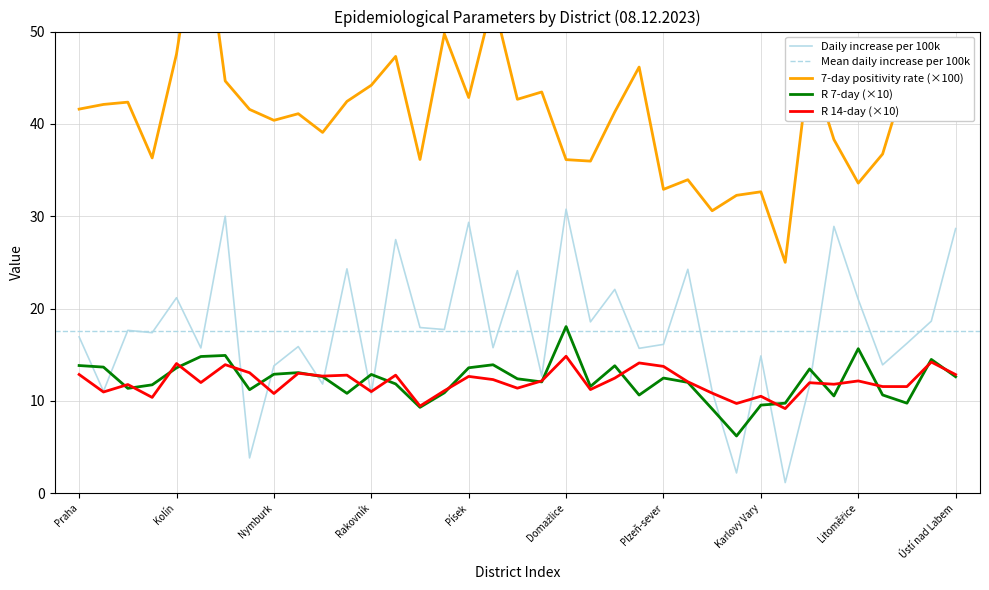

Reading left to right, list all the values displayed in this chart.

7denni_relativni_pozitivita_diag: Praha=41.6	Benešov=42.1	Beroun=42.4	Kladno=36.3	Kolín=47.6	Kutná Hora=64.3	Mělník=44.6	Mladá Boleslav=41.6	Nymburk=40.4	Praha-východ=41.1	Praha-západ=39.1	Příbram=42.4	Rakovník=44.2	České Budějovice=47.3	Český Krumlov=36.1	Jindřichův Hradec=49.8	Písek=42.9	Prachatice=53.4	Strakonice=42.7	Tábor=43.5	Domažlice=36.1	Klatovy=36.0	Plzeň-město=41.3	Plzeň-jih=46.2	Plzeň-sever=32.9	Rokycany=34.0	Tachov=30.6	Cheb=32.3	Karlovy Vary=32.6	Sokolov=25.0	Děčín=46.7	Chomutov=38.3	Litoměřice=33.6	Louny=36.7	Most=45.4	Teplice=40.9	Ústí nad Labem=43.9
R_7denni: Praha=13.8	Benešov=13.7	Beroun=11.4	Kladno=11.7	Kolín=13.6	Kutná Hora=14.8	Mělník=14.9	Mladá Boleslav=11.2	Nymburk=12.9	Praha-východ=13.1	Praha-západ=12.6	Příbram=10.8	Rakovník=12.9	České Budějovice=11.8	Český Krumlov=9.3	Jindřichův Hradec=10.9	Písek=13.6	Prachatice=13.9	Strakonice=12.4	Tábor=12.0	Domažlice=18.0	Klatovy=11.6	Plzeň-město=13.8	Plzeň-jih=10.6	Plzeň-sever=12.5	Rokycany=12.0	Tachov=9.1	Cheb=6.2	Karlovy Vary=9.5	Sokolov=9.7	Děčín=13.5	Chomutov=10.5	Litoměřice=15.6	Louny=10.6	Most=9.7	Teplice=14.5	Ústí nad Labem=12.6
R_14denni: Praha=12.9	Benešov=11.0	Beroun=11.8	Kladno=10.4	Kolín=14.0	Kutná Hora=12.0	Mělník=13.9	Mladá Boleslav=13.0	Nymburk=10.8	Praha-východ=13.0	Praha-západ=12.7	Příbram=12.8	Rakovník=11.0	České Budějovice=12.8	Český Krumlov=9.4	Jindřichův Hradec=11.1	Písek=12.6	Prachatice=12.3	Strakonice=11.4	Tábor=12.2	Domažlice=14.8	Klatovy=11.2	Plzeň-město=12.5	Plzeň-jih=14.1	Plzeň-sever=13.7	Rokycany=12.1	Tachov=10.8	Cheb=9.7	Karlovy Vary=10.5	Sokolov=9.2	Děčín=12.0	Chomutov=11.8	Litoměřice=12.2	Louny=11.5	Most=11.5	Teplice=14.2	Ústí nad Labem=12.8
denni_narust_100tis: Praha=16.9	Benešov=11.0	Beroun=17.6	Kladno=17.4	Kolín=21.2	Kutná Hora=15.7	Mělník=30.0	Mladá Boleslav=3.8	Nymburk=13.8	Praha-východ=15.9	Praha-západ=11.8	Příbram=24.3	Rakovník=10.8	České Budějovice=27.5	Český Krumlov=17.9	Jindřichův Hradec=17.7	Písek=29.3	Prachatice=15.8	Strakonice=24.1	Tábor=12.7	Domažlice=30.8	Klatovy=18.6	Plzeň-město=22.1	Plzeň-jih=15.7	Plzeň-sever=16.1	Rokycany=24.2	Tachov=11.0	Cheb=2.2	Karlovy Vary=14.9	Sokolov=1.1	Děčín=11.7	Chomutov=28.9	Litoměřice=21.0	Louny=13.9	Most=16.2	Teplice=18.6	Ústí nad Labem=28.7